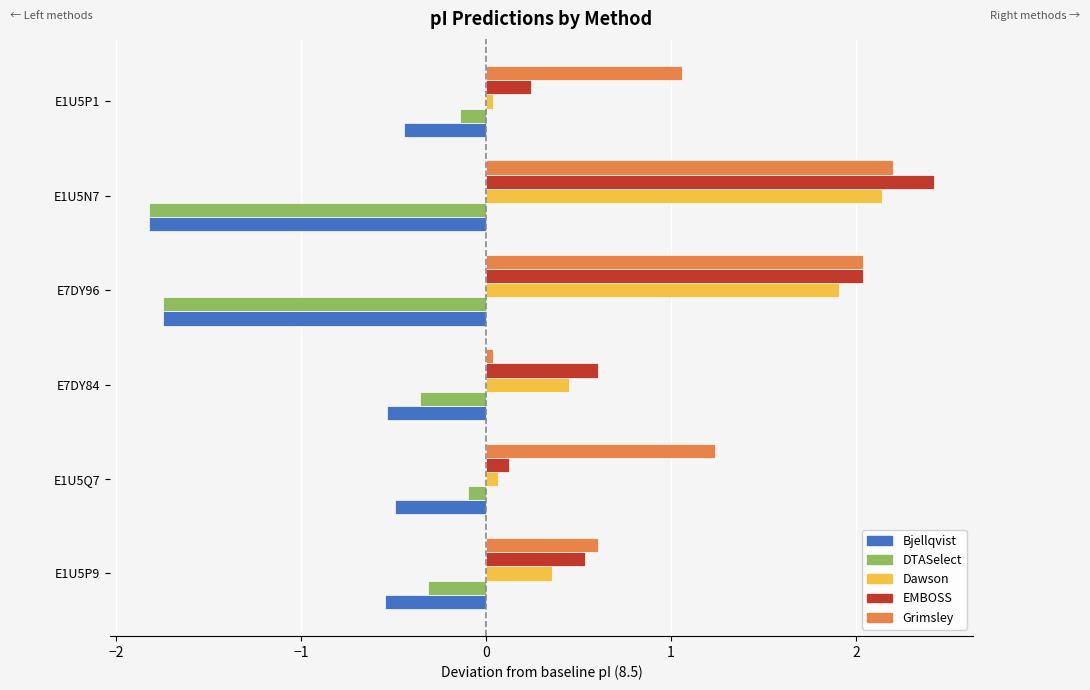

The value of DTASelect at E1U5P9 is -0.3. True or false?

True